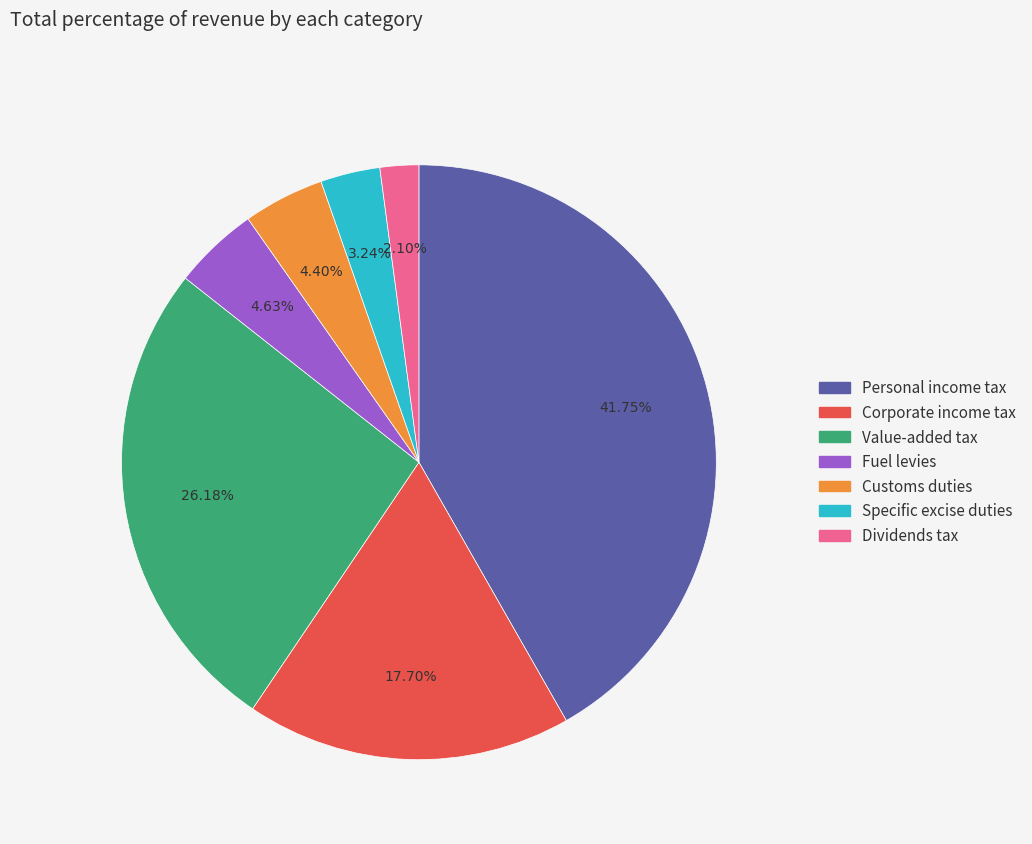

To the nearest percent, what is the average slice percentage?

14%